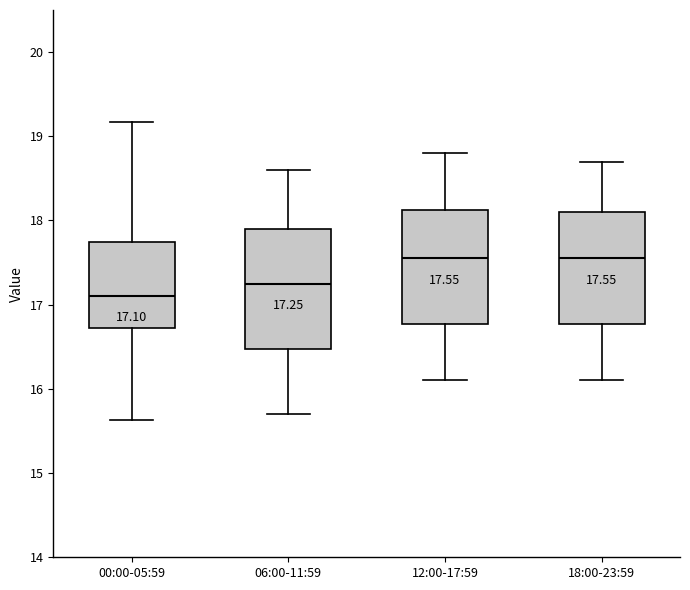

Which box's median line is the lowest?

00:00-05:59